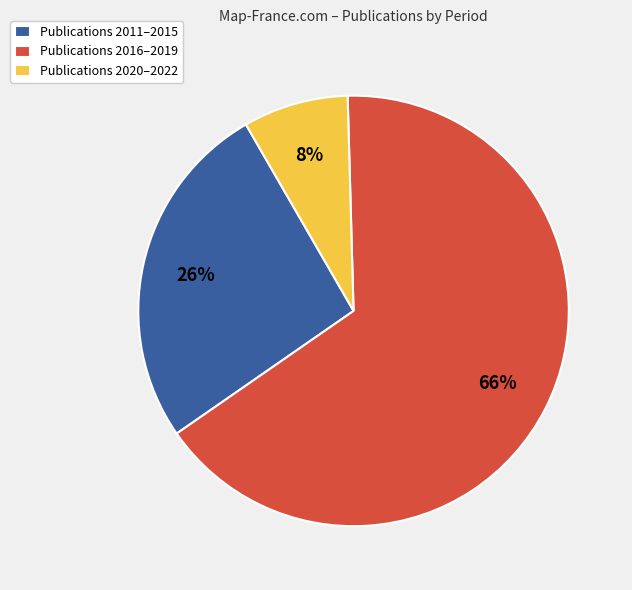

Which category has the biggest portion of the pie?

Publications 2016–2019